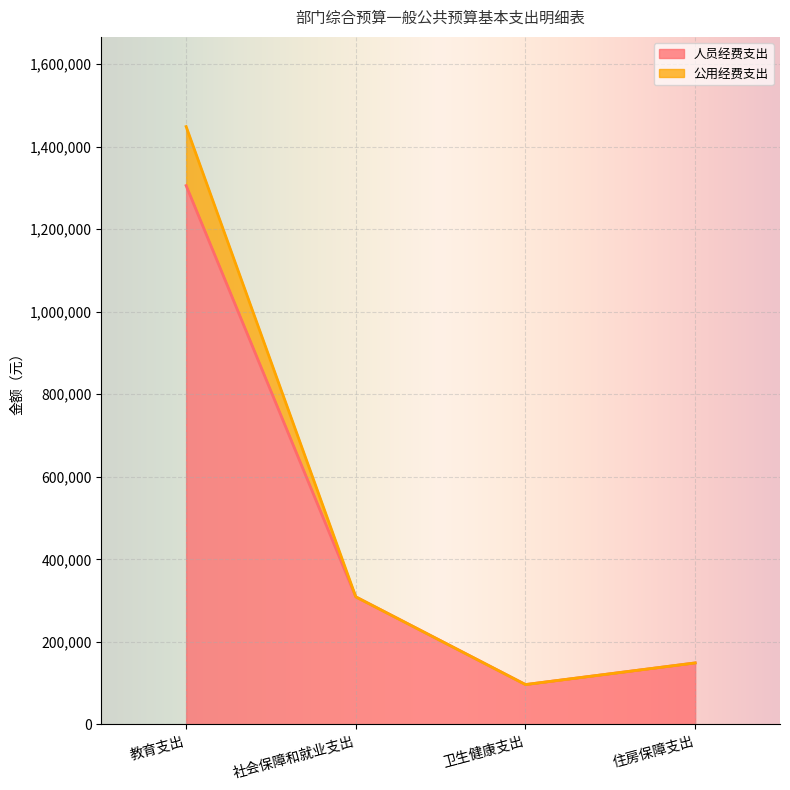

True or false: 公用经费支出 and 人员经费支出 cross at least once.

False